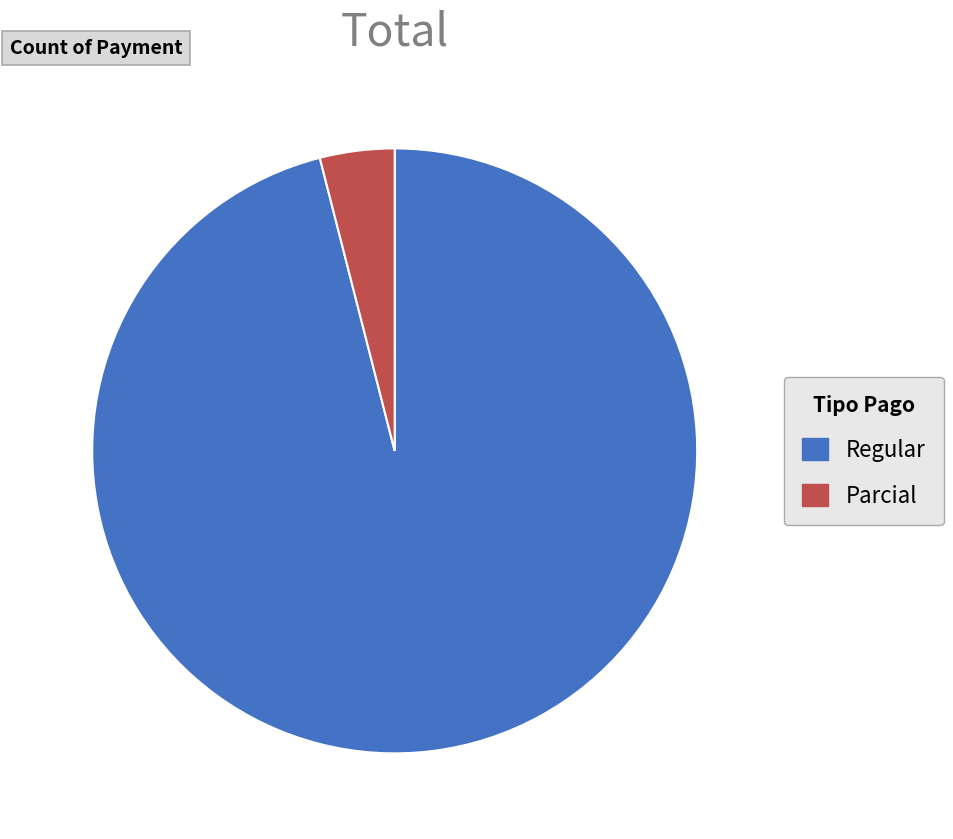

Does any single category account for the majority?

Yes